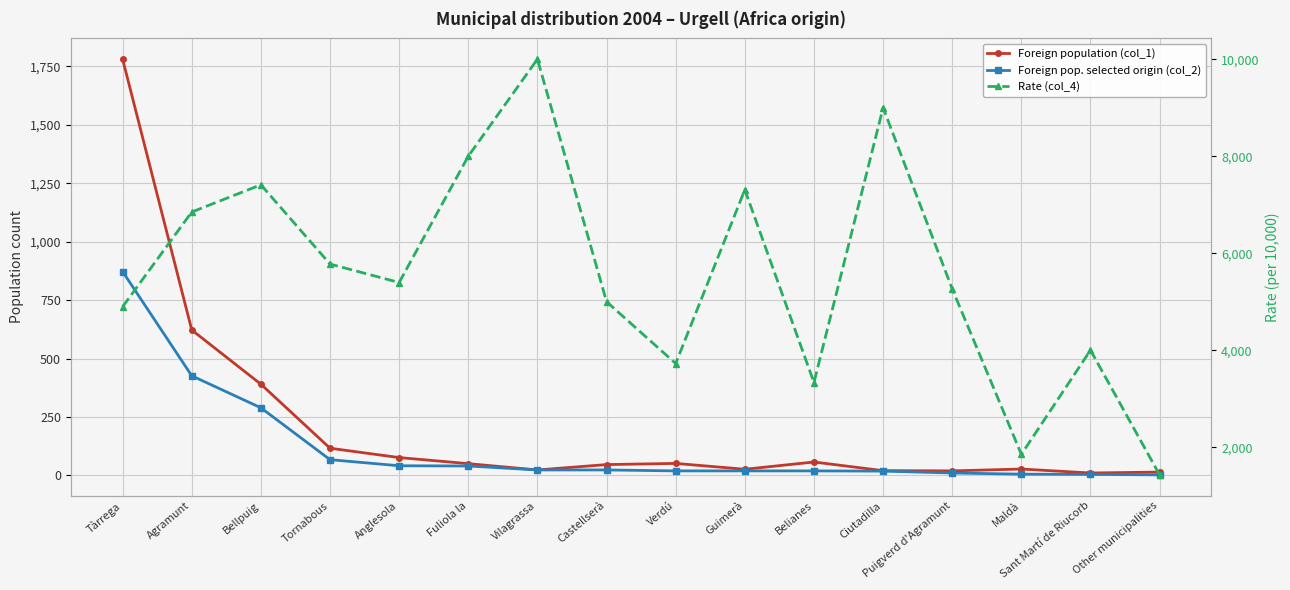

The value of Foreign pop. selected origin (col_2) at Guimerà is 19. True or false?

True